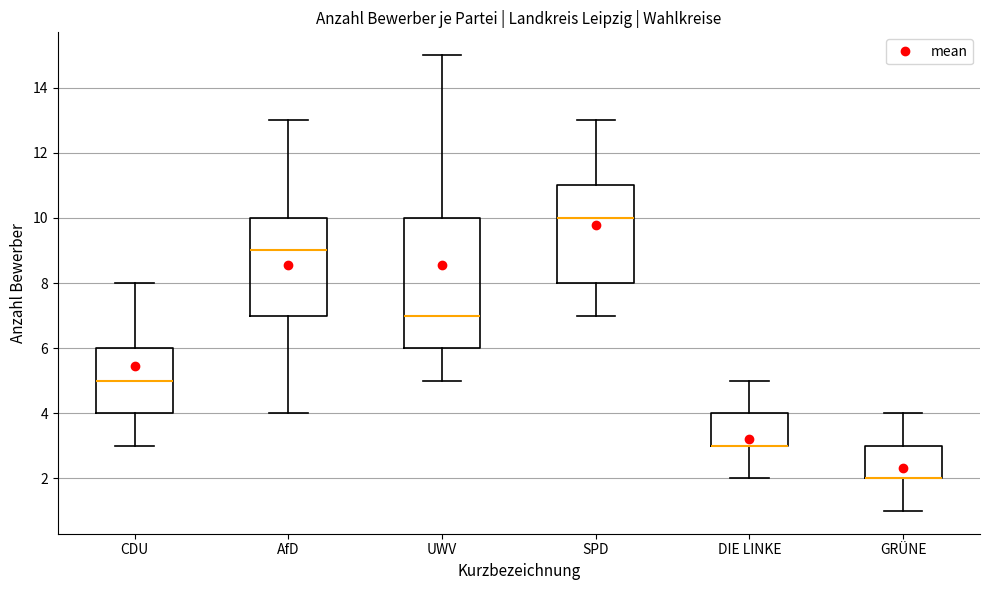

Reading left to right, read every box against the y-axis: the position of its median line, the range the box covers, and the ends of its whiskers. The values are not printed on the chart, so give them approximately, as read against the axis.

CDU: median 5, box 4 to 6, whiskers 3 to 8
AfD: median 9, box 7 to 10, whiskers 4 to 13
UWV: median 7, box 6 to 10, whiskers 5 to 15
SPD: median 10, box 8 to 11, whiskers 7 to 13
DIE LINKE: median 3 (drawn on the box's lower edge), box 3 to 4, whiskers 2 to 5
GRÜNE: median 2 (drawn on the box's lower edge), box 2 to 3, whiskers 1 to 4